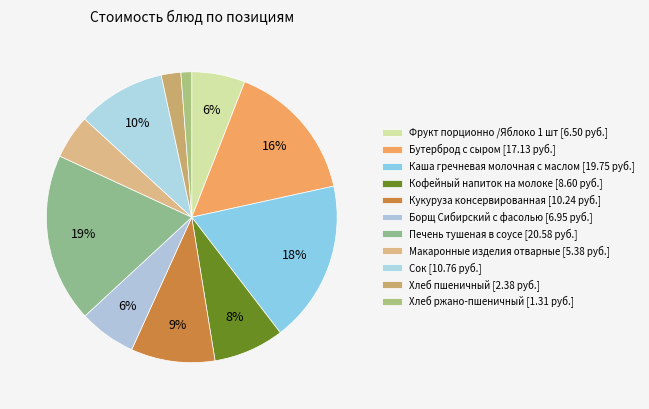

Is Кукуруза консервированная the majority of the pie?

No